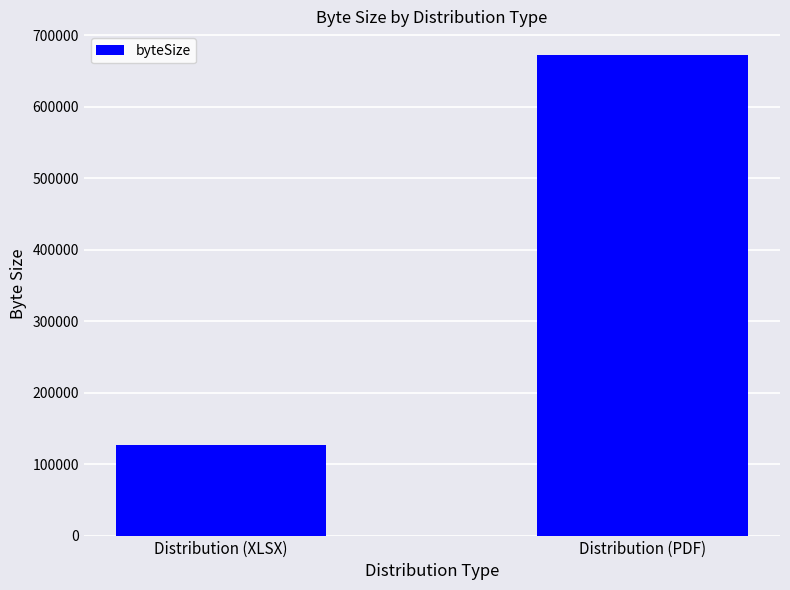

What is the label of the 1st bar from the right?

Distribution (PDF)